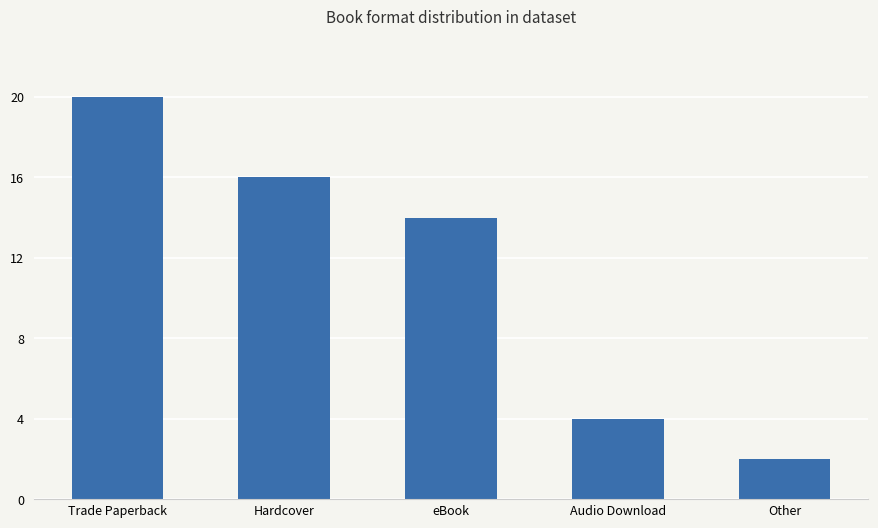

Rank the categories by value from highest to lowest.

Trade Paperback, Hardcover, eBook, Audio Download, Other